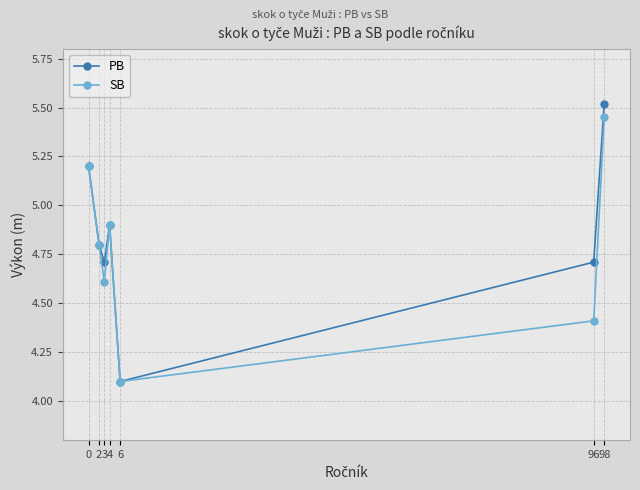

Which series has the largest total across all categories?

PB